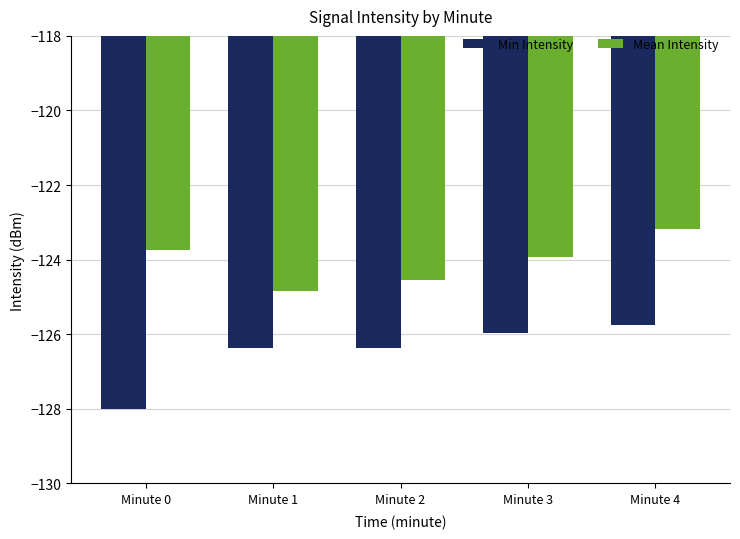

What is the difference between the highest and lowest values at Minute 1?

1.5